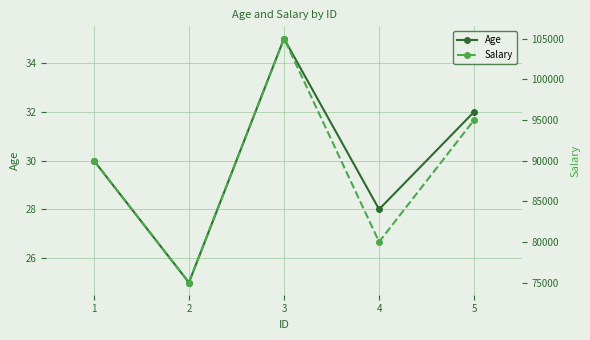

Which series has the widest spread of values?

Salary